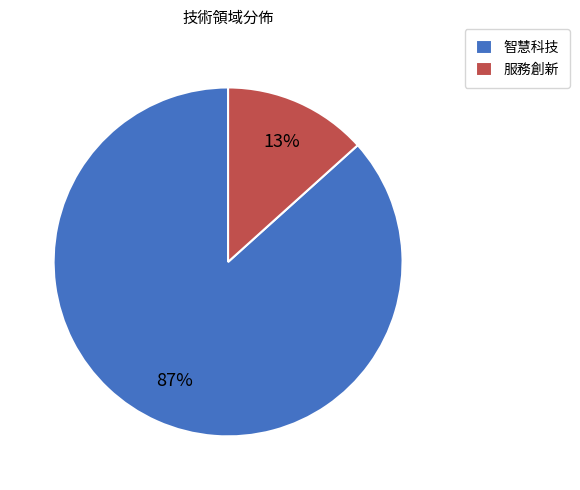

Which category has the biggest portion of the pie?

智慧科技